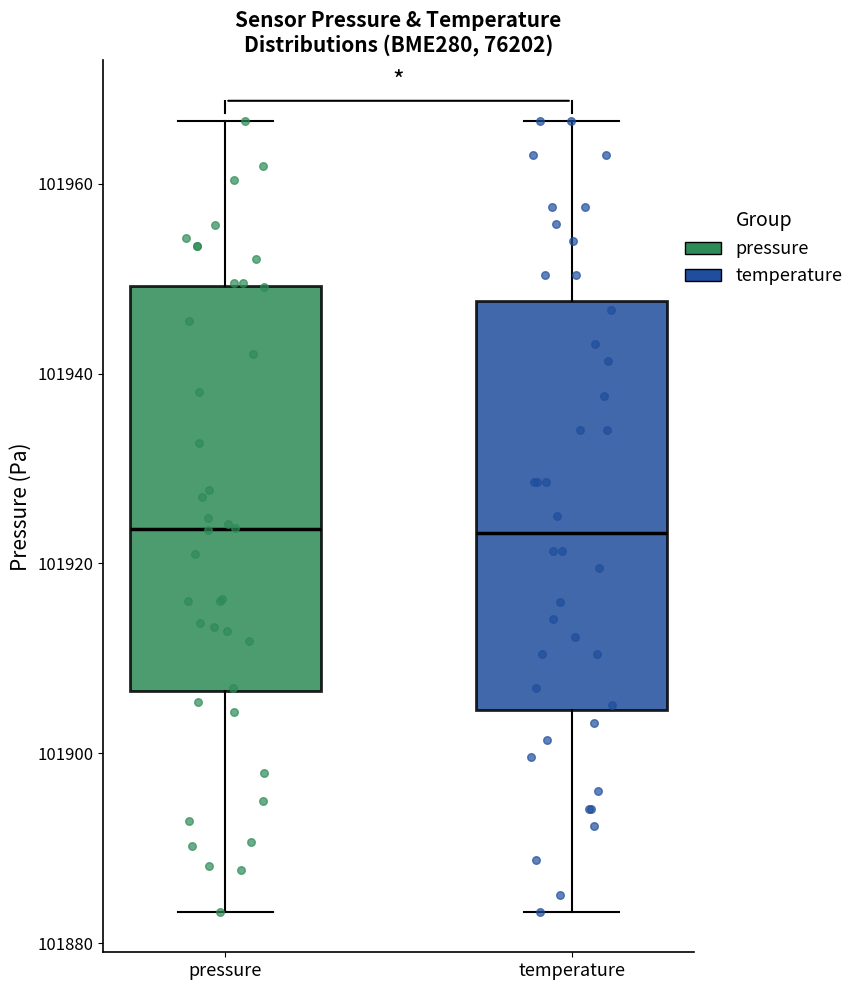

Reading left to right, transcribe this box plot: for each box, give where its median line is, the range the box spans, and where its two whiskers end, as read against the y-axis. The values are not printed on the chart, so give them approximately, as read against the axis.

pressure: median 101924, box 101906 to 101950, whiskers 101884 to 101966
temperature: median 101924, box 101904 to 101948, whiskers 101884 to 101966